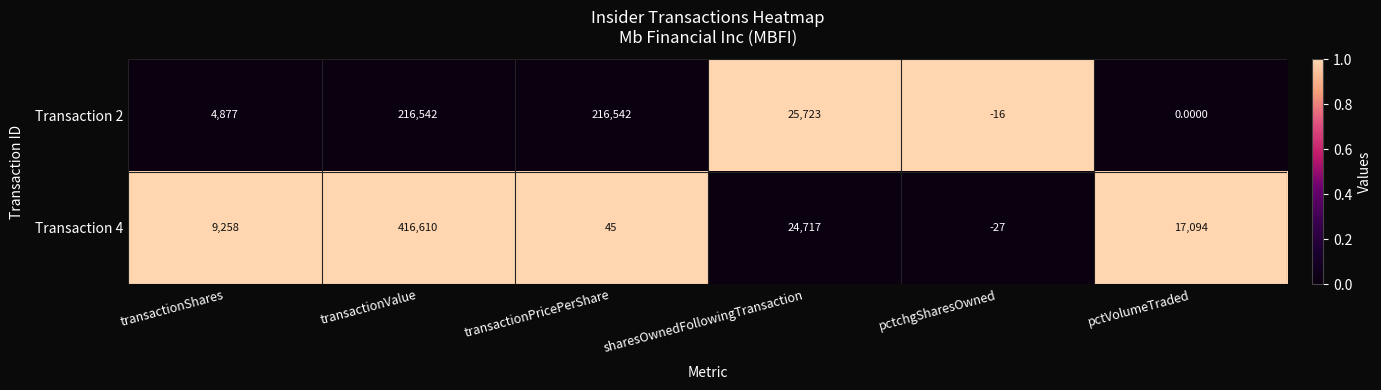

What is the spread (max minus min) of values at transactionShares?

4381